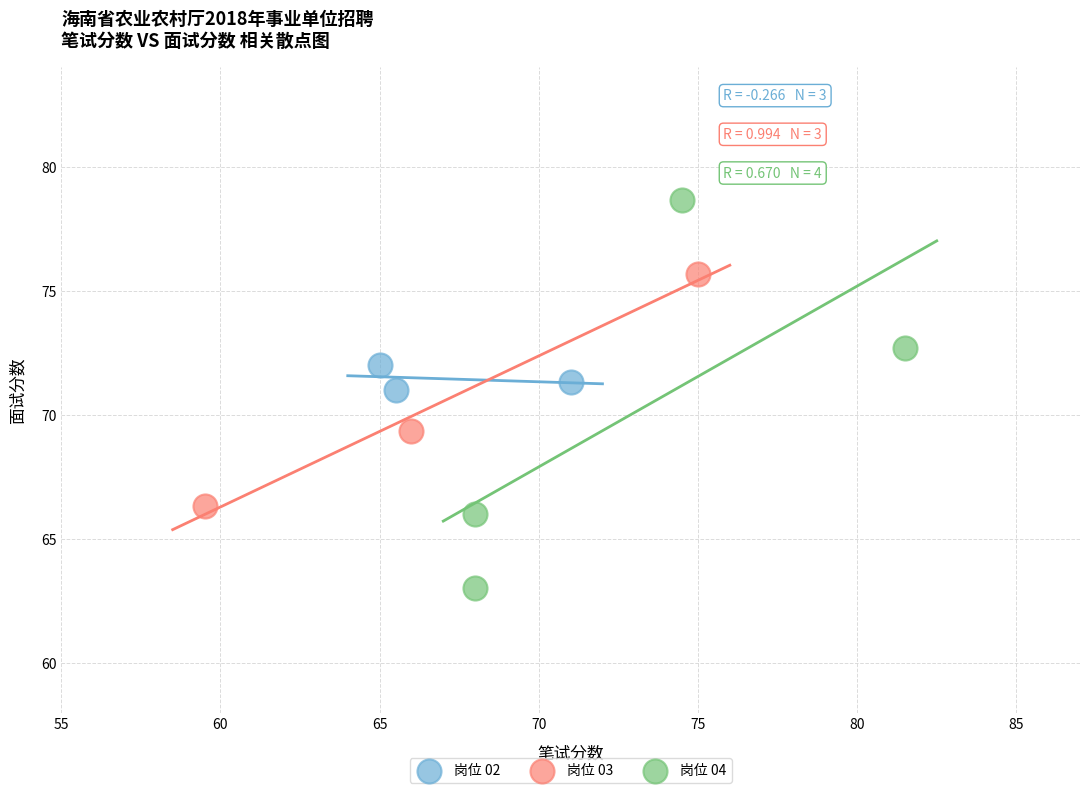

Which series contains the lowest Y value?

岗位 04